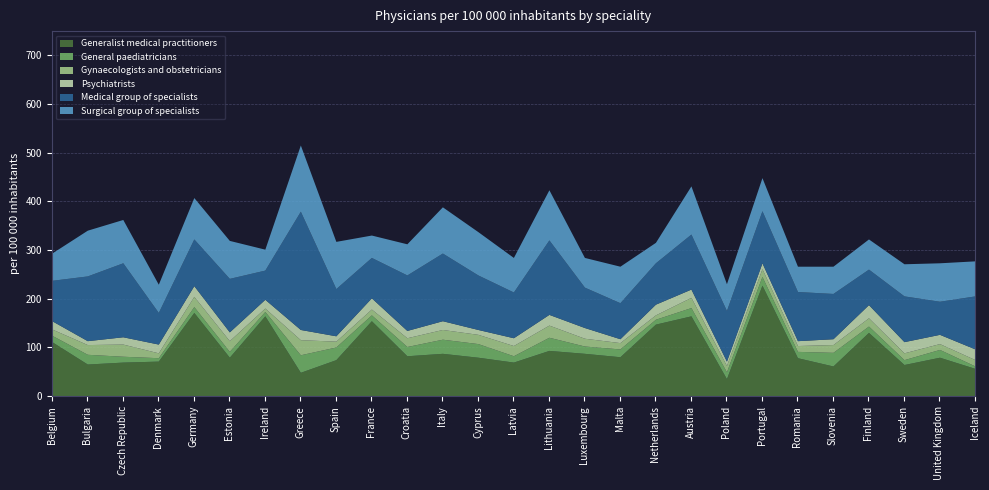

The value of General paediatricians at Czech Republic is 19. True or false?

False